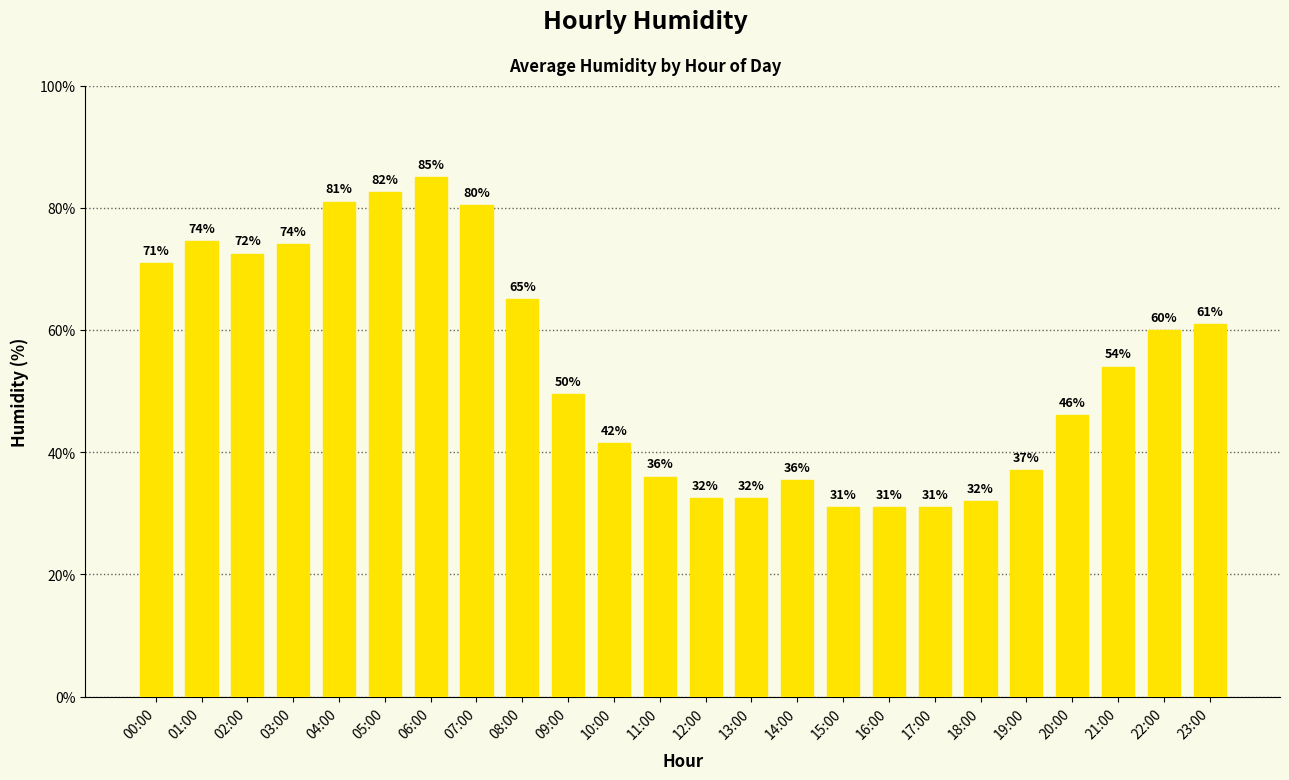

The chart shows a value of 94.2 at 08:00. True or false?

False